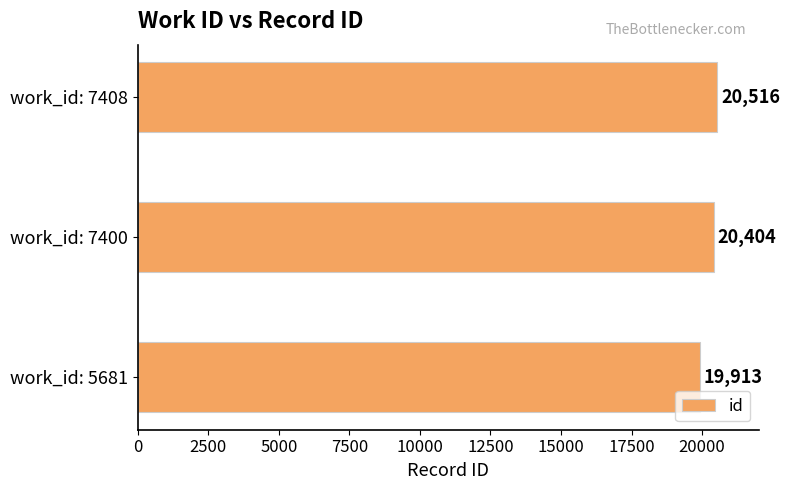

What is the change in value from work_id: 5681 to work_id: 7408?

+603